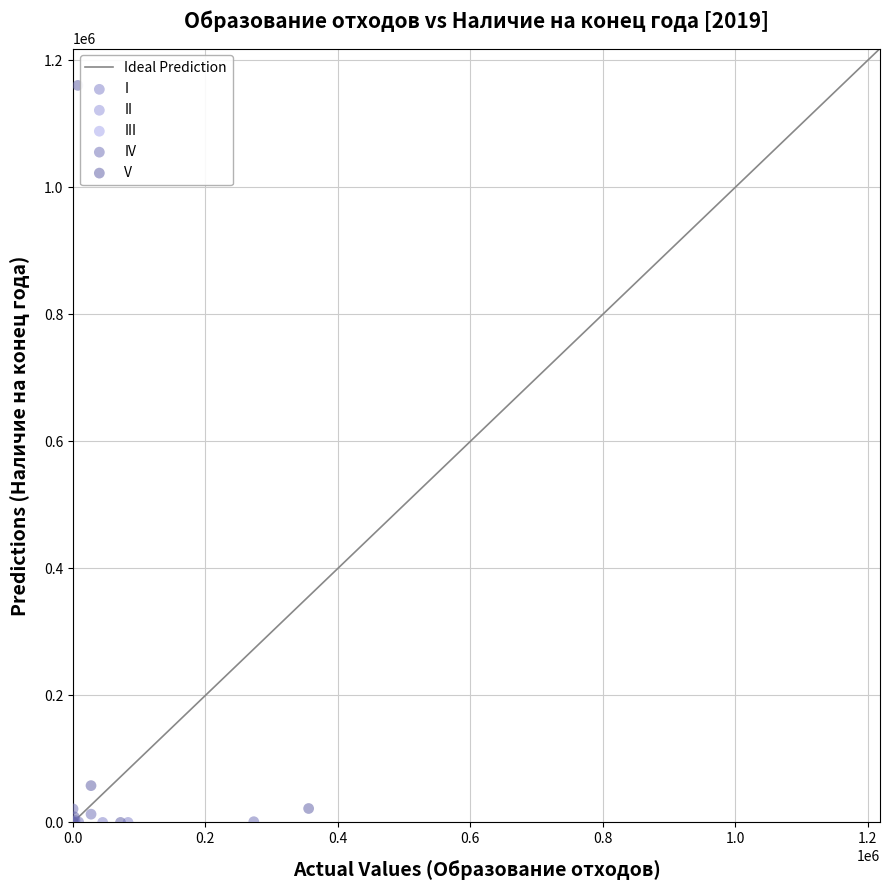

Which series contains the highest Y value?

V